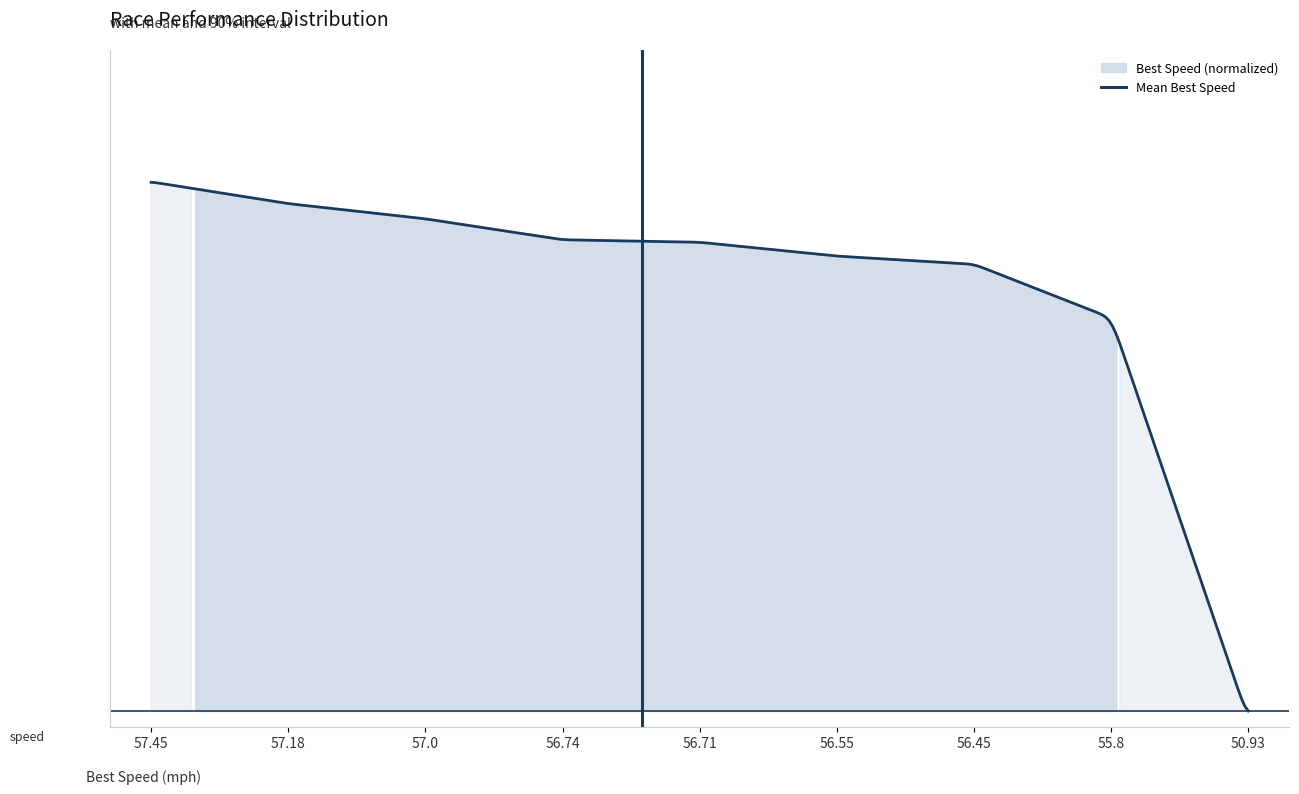

How many data points are less than 1?

1